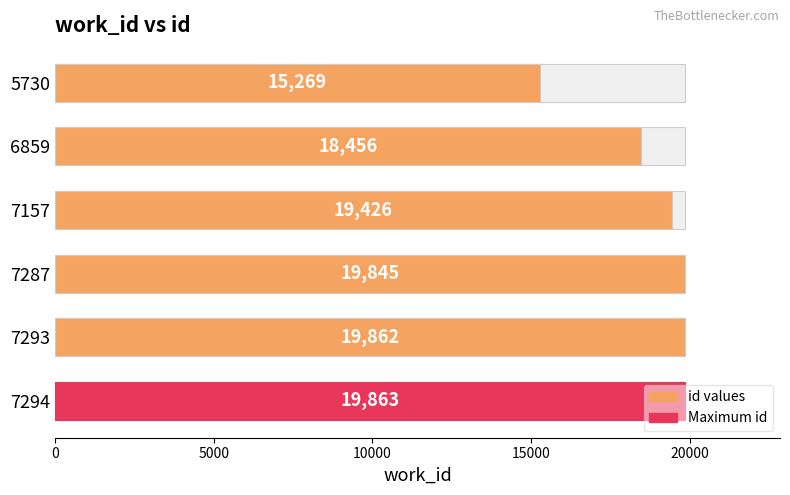

Count the number of categories in the chart.

6